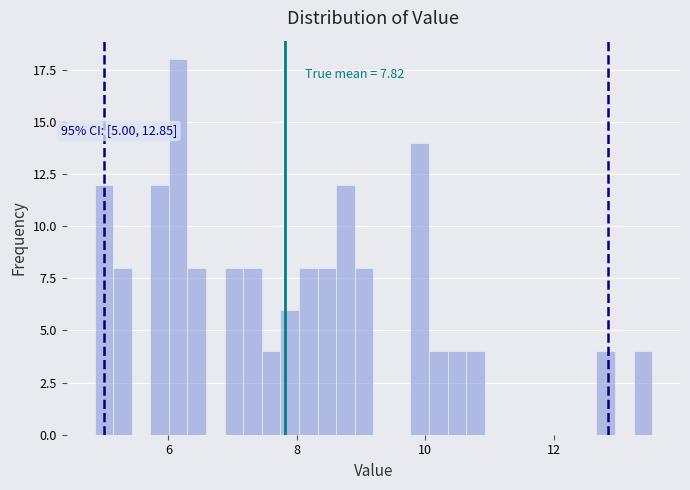

Read against the x-axis, roughly where is the centre of the tallest bar?

6.2